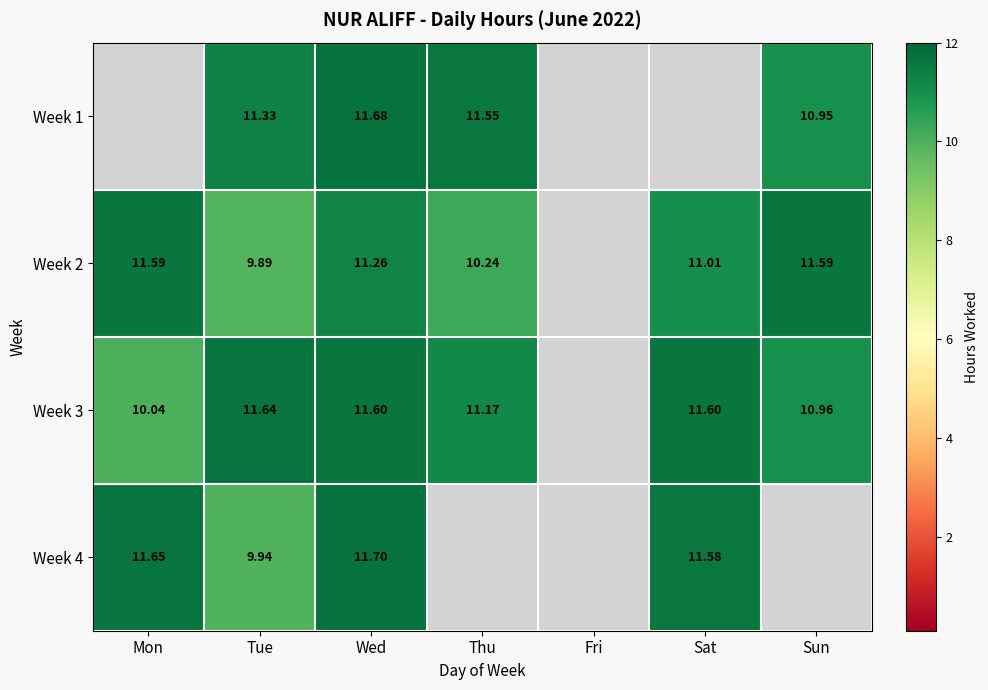

Is the value of Week 1 at Wed greater than the value of Week 4 at Sat?

Yes